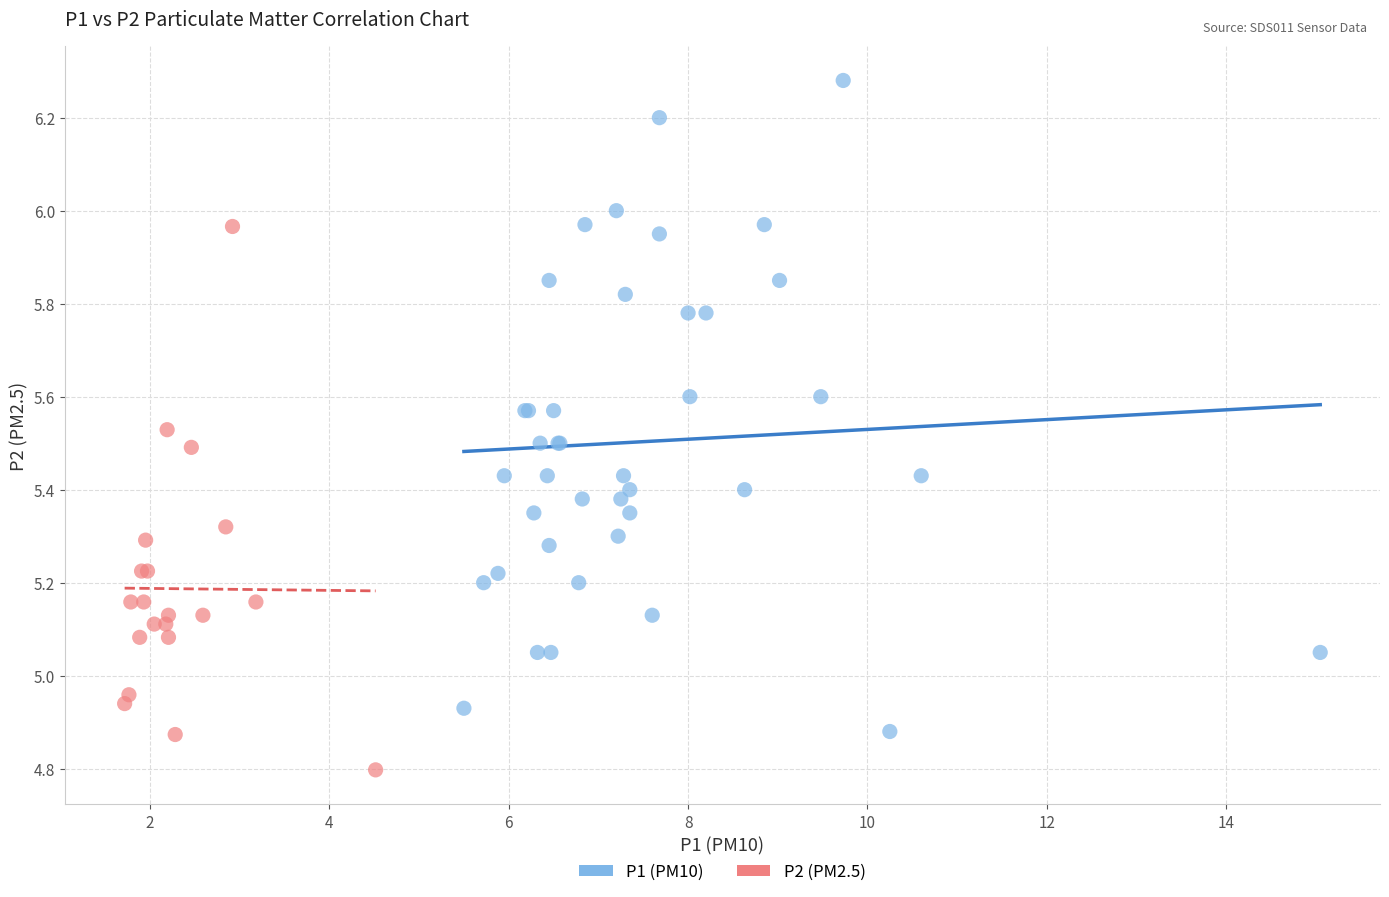

Which series contains the lowest Y value?

P2 (PM2.5)